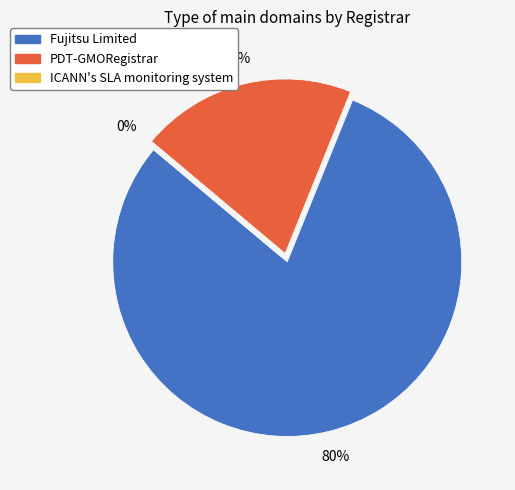

To the nearest percent, what is the combined percentage of PDT-GMORegistrar and Fujitsu Limited?

100%